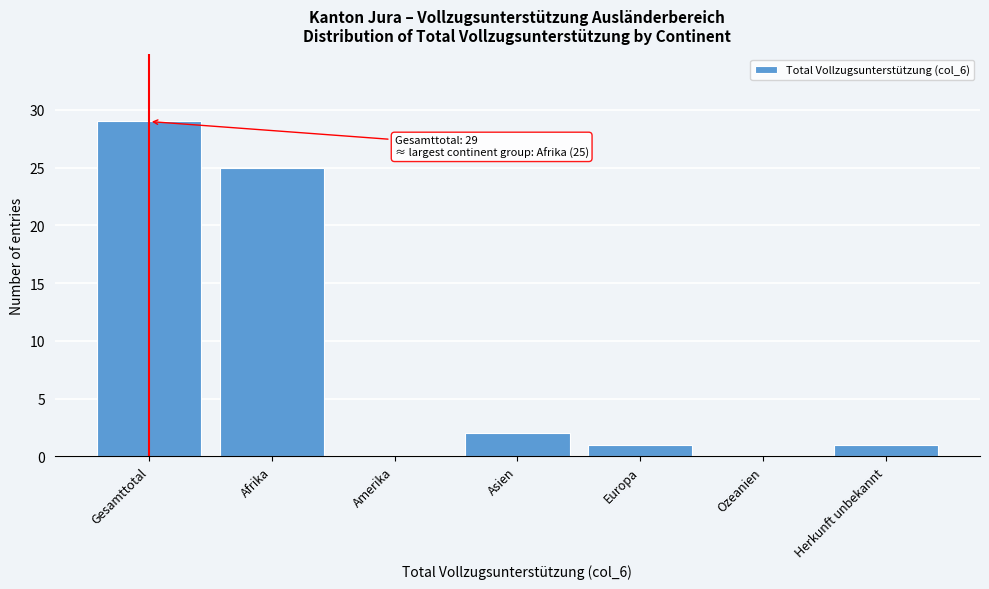

Reading left to right, transcribe all the data shown in this chart.

Gesamttotal=29	Afrika=25	Amerika=0	Asien=2	Europa=1	Ozeanien=0	Herkunft unbekannt=1